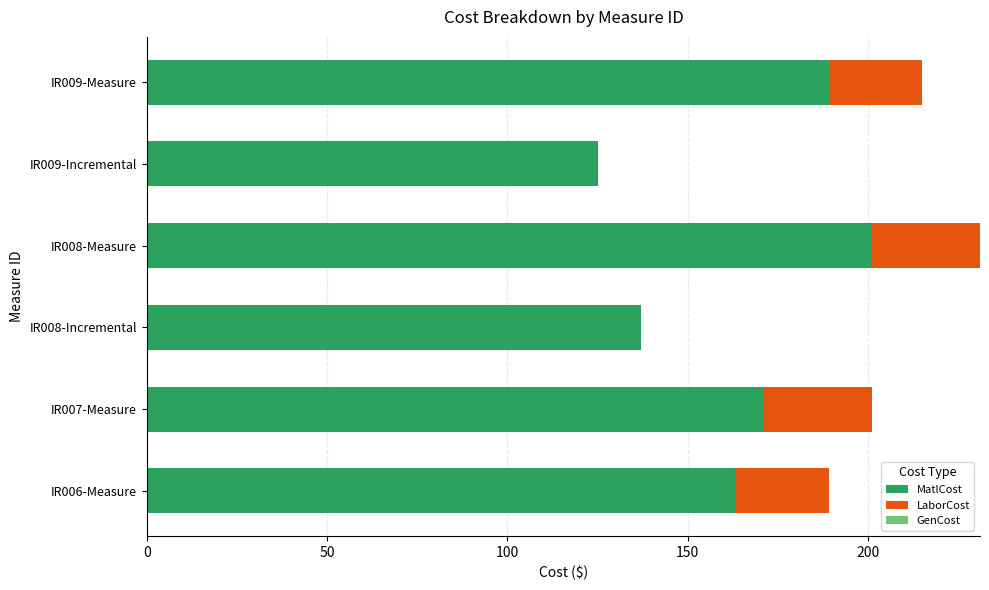

What is the sum of the MatlCost values at IR006-Measure and IR008-Measure?

364